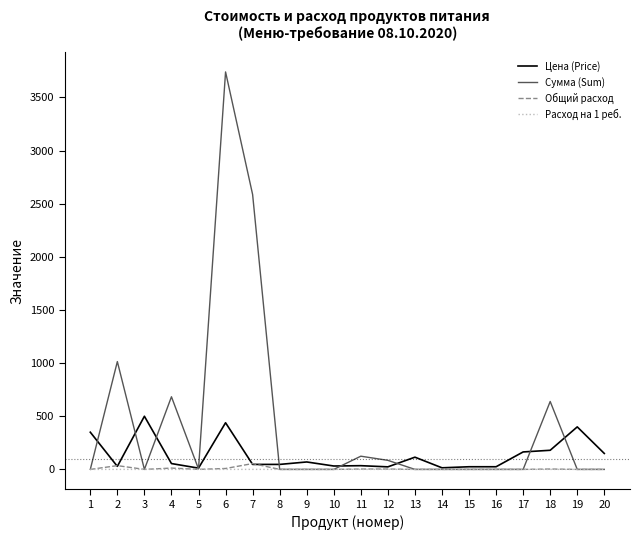

Which series has the largest total across all categories?

Сумма (Sum)